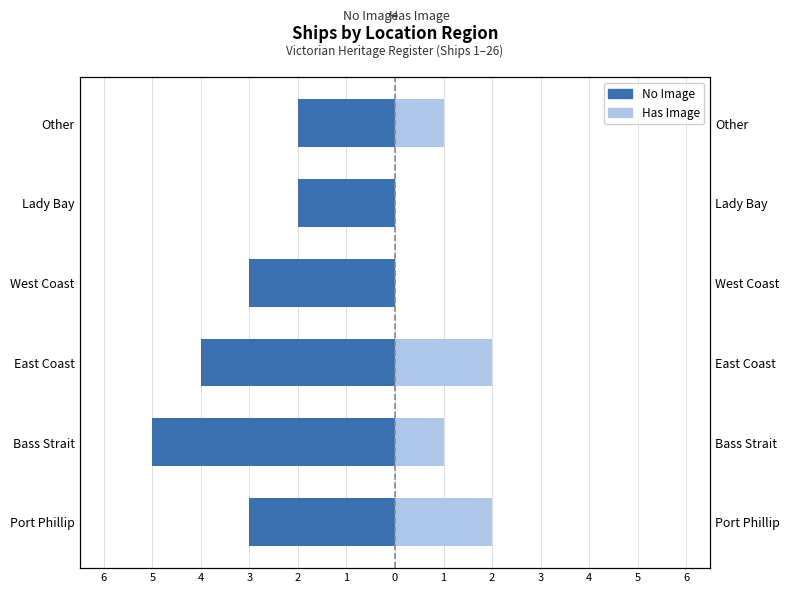

Rank the series by their average value, from lowest to highest.

No Image, Has Image